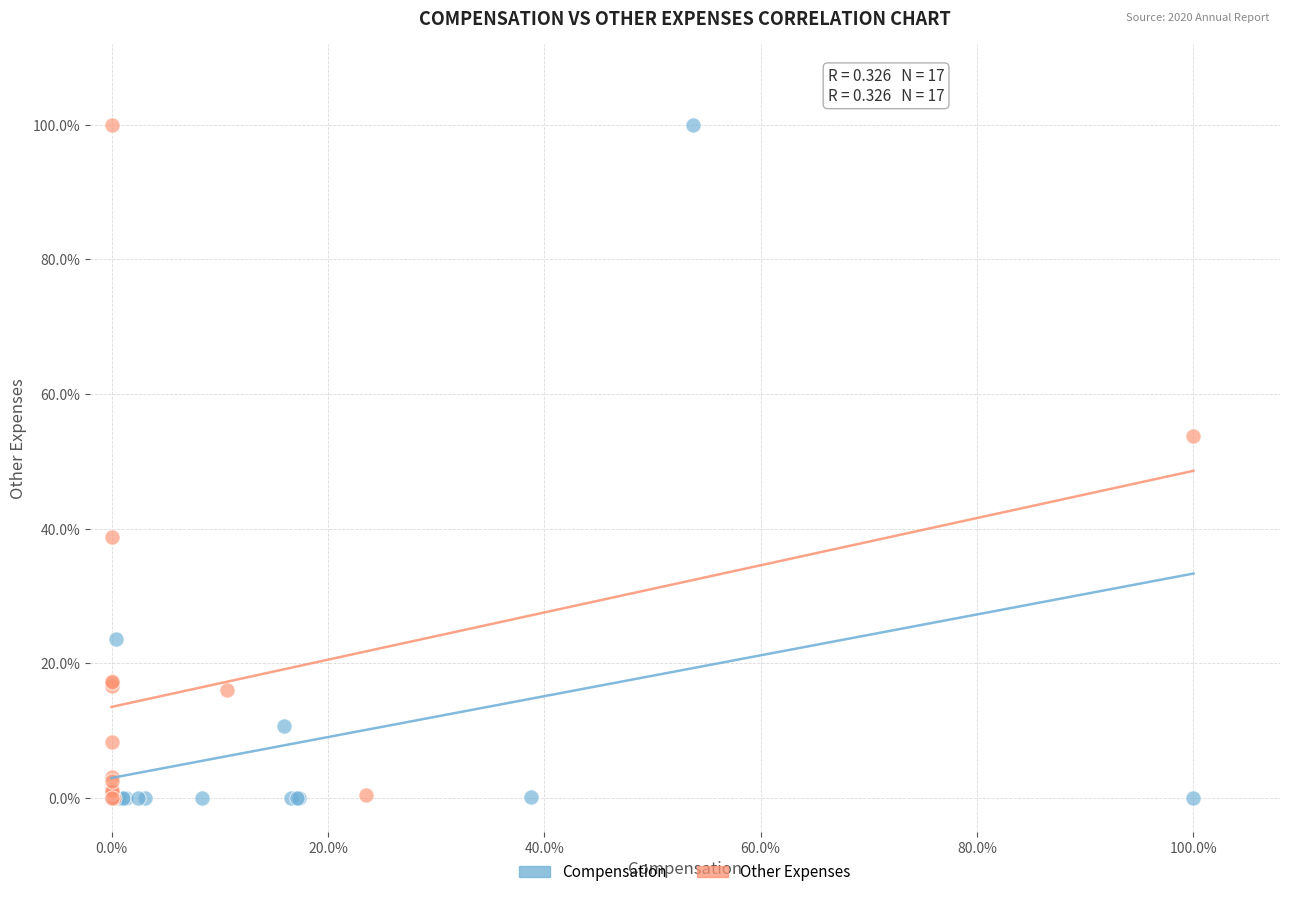

What are all the series names shown in the legend?

Compensation, Other Expenses